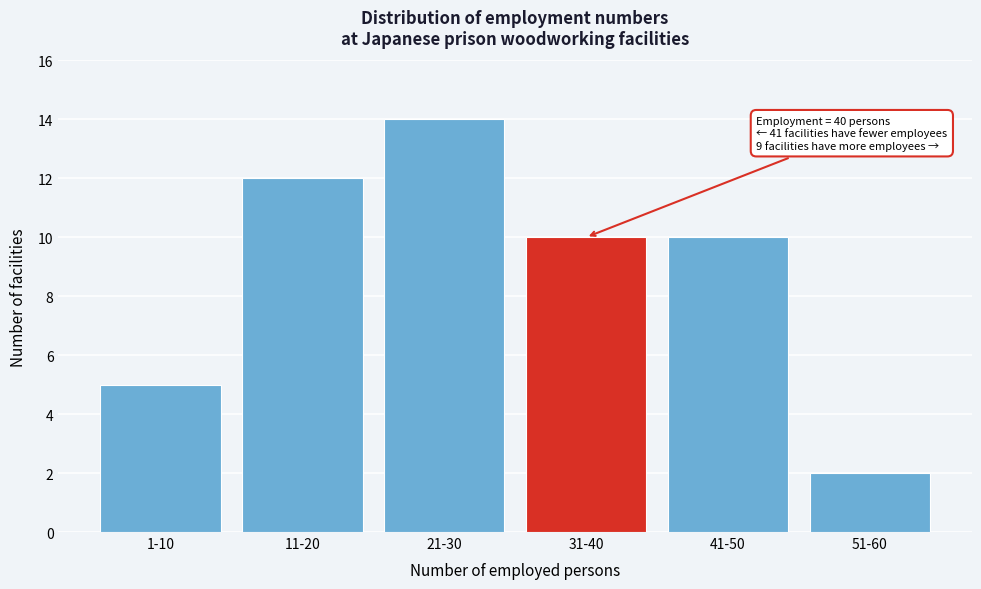

Reading left to right, transcribe all the data shown in this chart.

5	12	14	10	10	2